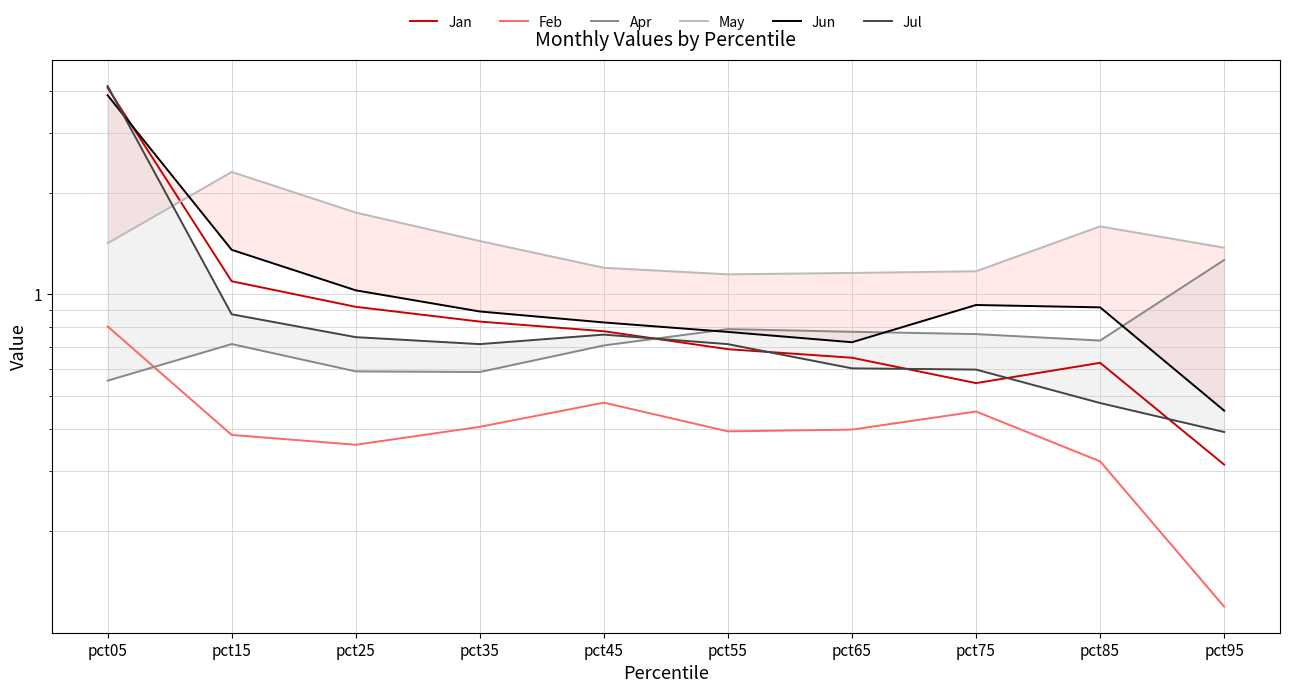

What is the approximate value of Apr at pct85?

0.7